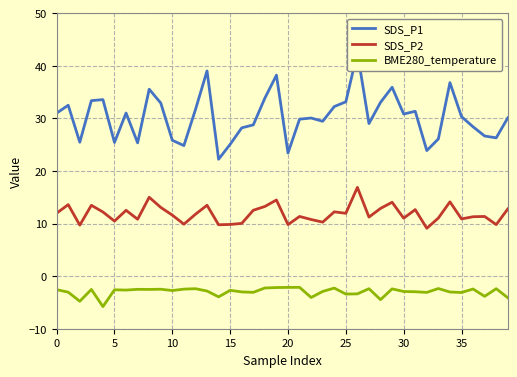

Reading right to left, what are all the values shown in this chart?

SDS_P1: 30.1	26.3	26.6	28.4	30.3	36.8	26.1	23.9	31.4	30.8	35.9	33.0	29.0	42.5	33.1	32.2	29.4	30.1	29.9	23.4	38.2	33.9	28.8	28.2	25.1	22.2	39.0	31.7	24.8	25.8	32.9	35.5	25.4	31.0	25.4	33.6	33.4	25.5	32.5	31.0
SDS_P2: 12.8	9.8	11.3	11.3	10.9	14.1	11.1	9.1	12.7	11.0	14.1	12.9	11.2	16.9	11.9	12.2	10.3	10.8	11.3	9.8	14.5	13.2	12.5	10.0	9.8	9.8	13.5	11.8	9.9	11.6	13.1	15.0	10.8	12.5	10.5	12.2	13.5	9.7	13.6	12.0
BME280_temperature: -4.1	-2.4	-3.8	-2.5	-3.1	-3.0	-2.4	-3.1	-3.0	-2.9	-2.4	-4.5	-2.4	-3.4	-3.4	-2.3	-2.9	-4.1	-2.1	-2.1	-2.2	-2.2	-3.1	-3.0	-2.7	-3.9	-2.8	-2.4	-2.5	-2.7	-2.5	-2.5	-2.5	-2.6	-2.6	-5.8	-2.5	-4.8	-3.0	-2.6